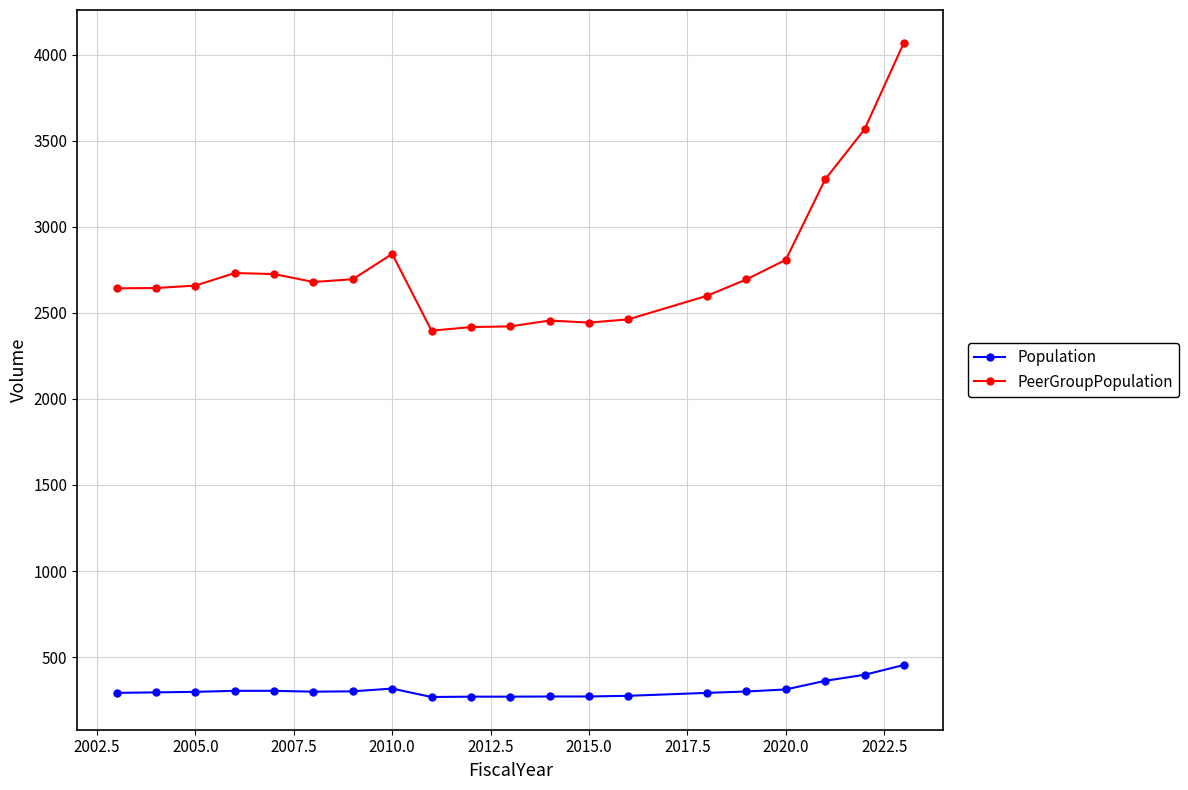

True or false: PeerGroupPopulation and Population intersect in this chart.

False